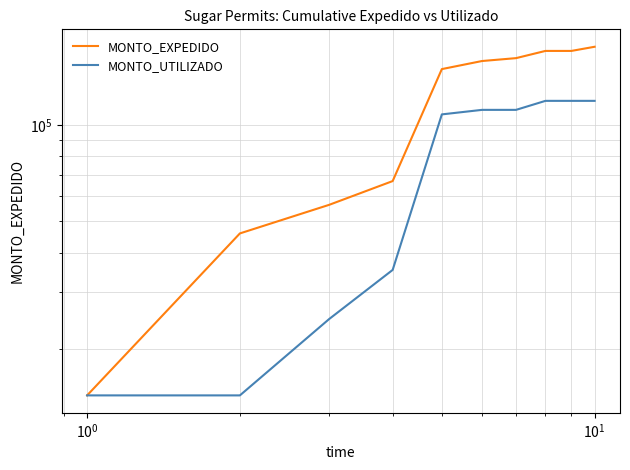

True or false: MONTO_UTILIZADO has more than 1 points higher than both neighbors.

False